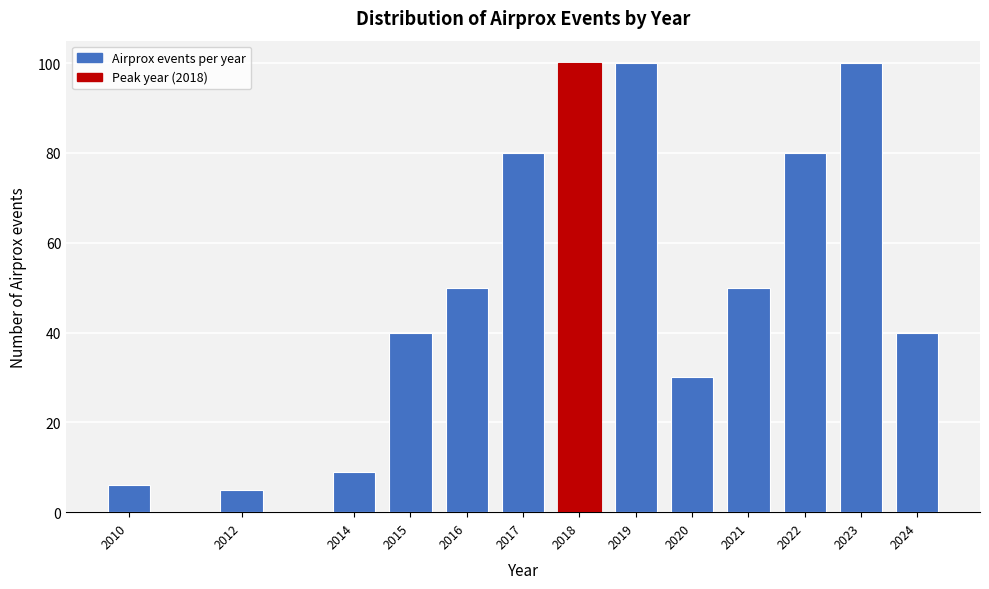

Reading left to right, list all the values displayed in this chart.

6	5	9	40	50	80	100	100	30	50	80	100	40